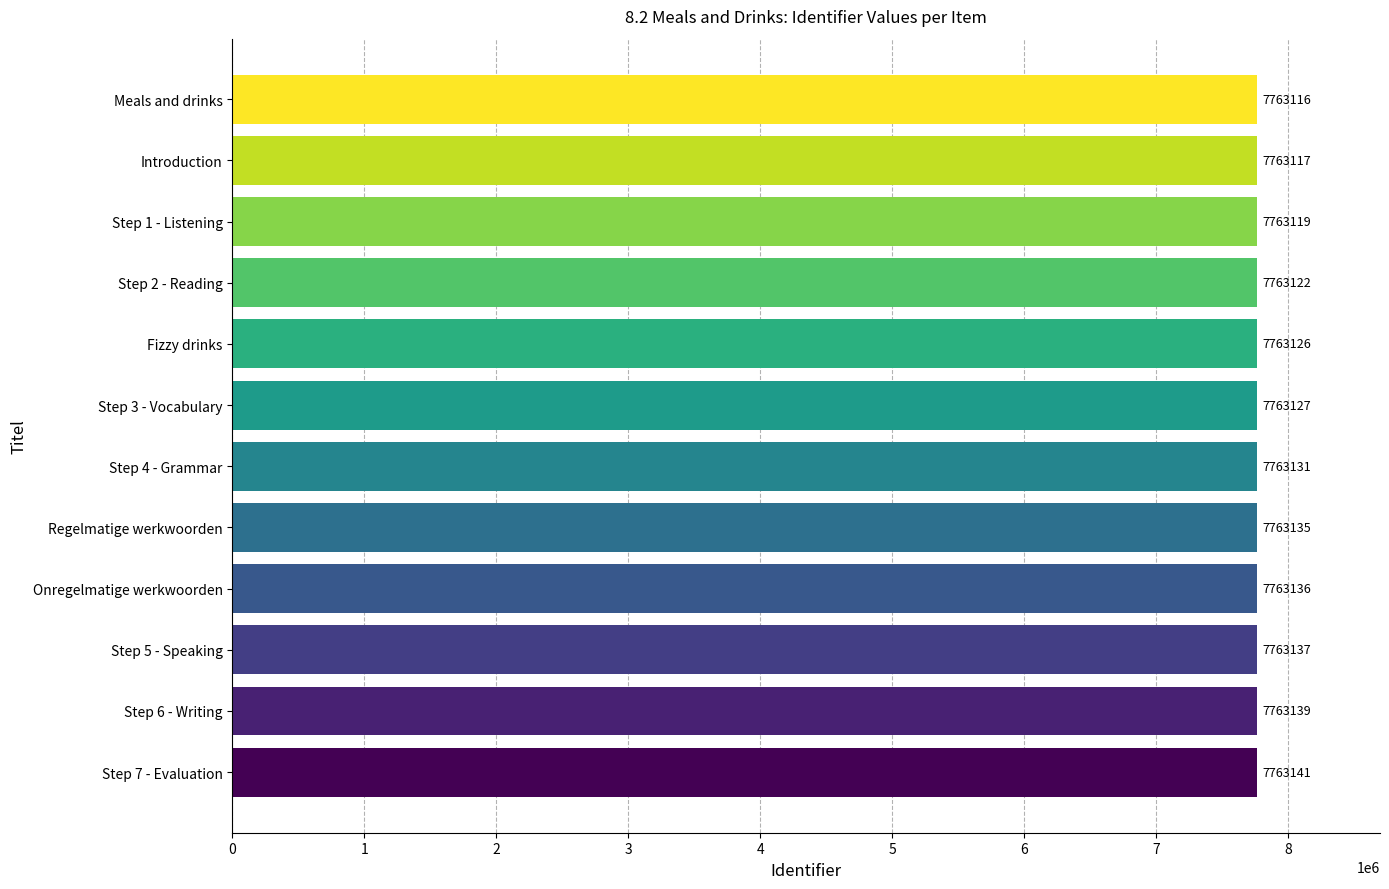

How many bars are there in total?

12